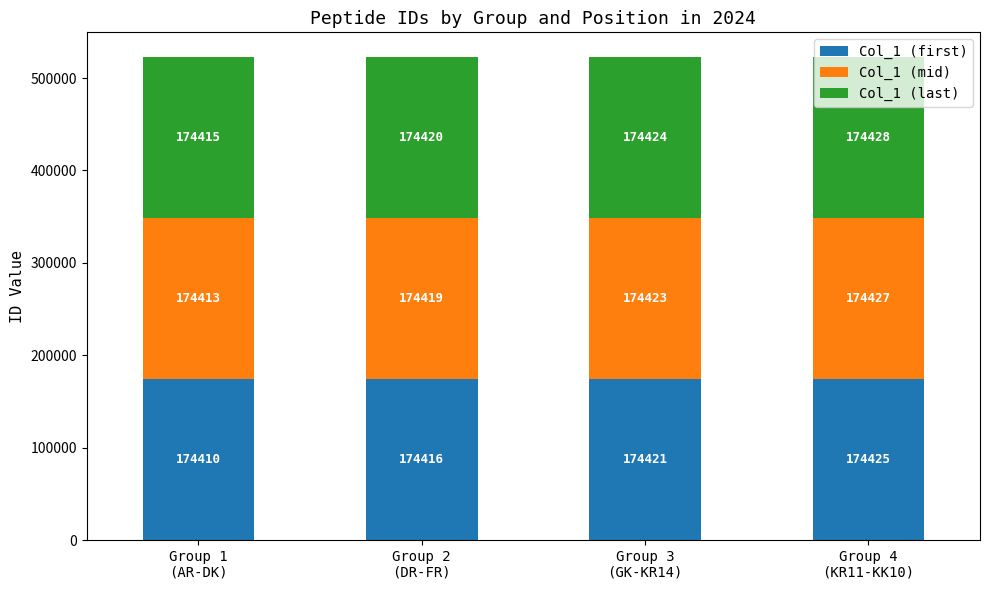

Count the Col_1 (first) values in the range 174416 to 174425.

3